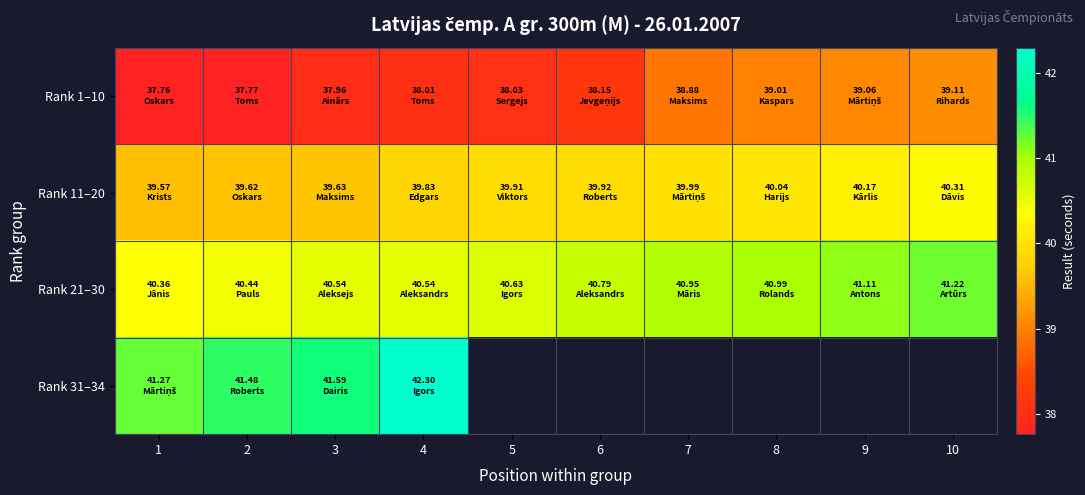

List the labels in order of Rank 11–20 value, smallest first.

1, 2, 3, 4, 5, 6, 7, 8, 9, 10